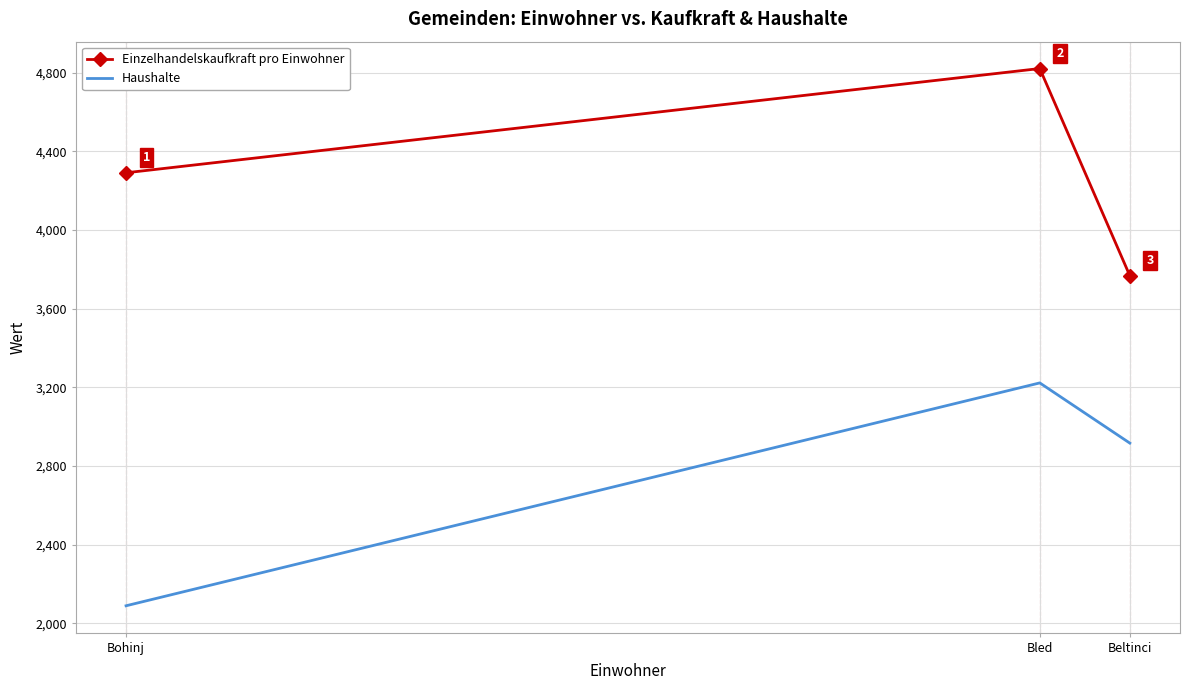

What position from the left is Bohinj?

1